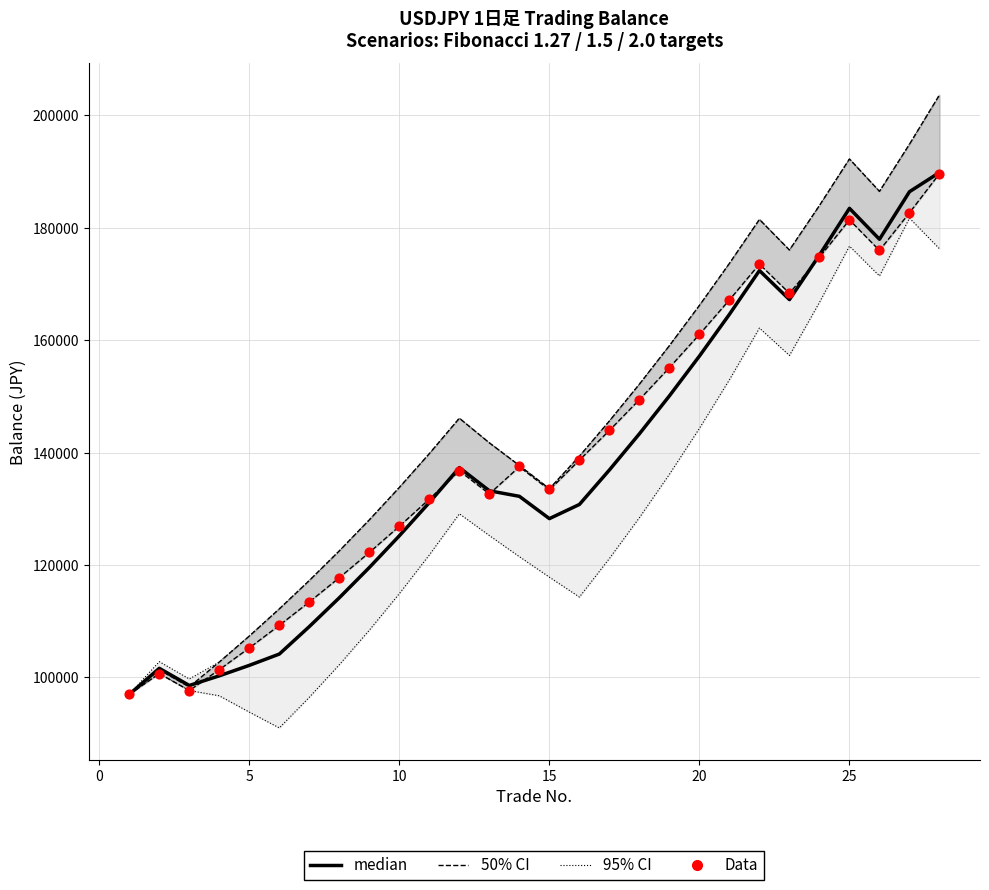

Which series has the largest total across all categories?

Data